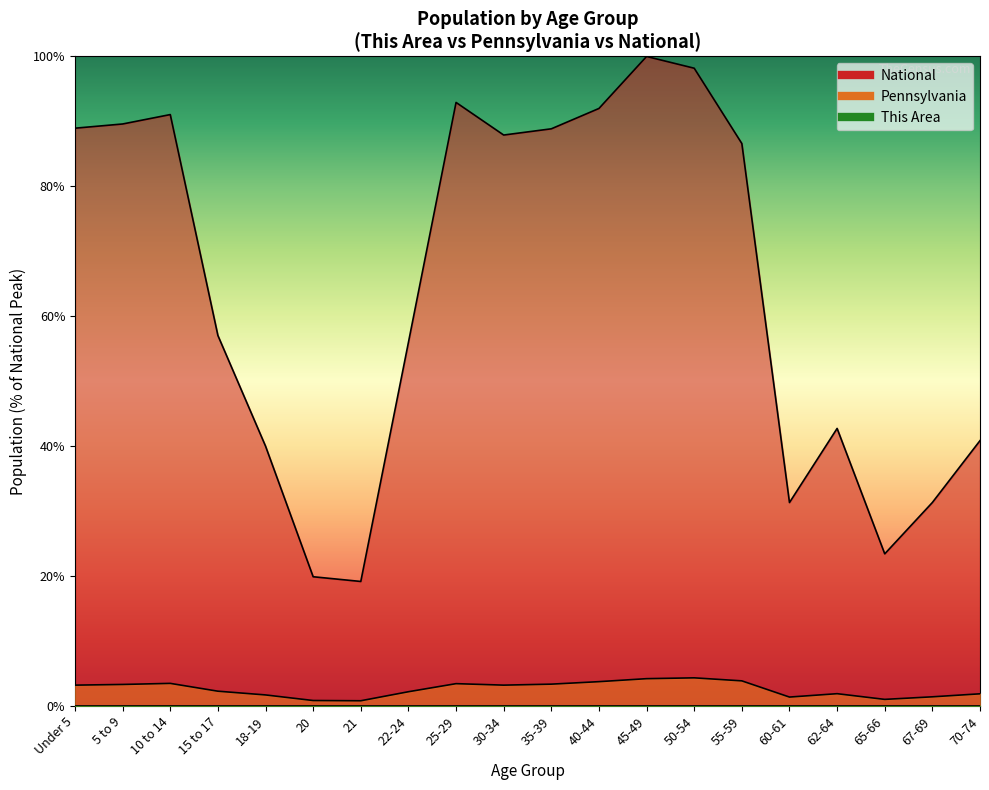

What is the total value across all series at 25-29?

96.4